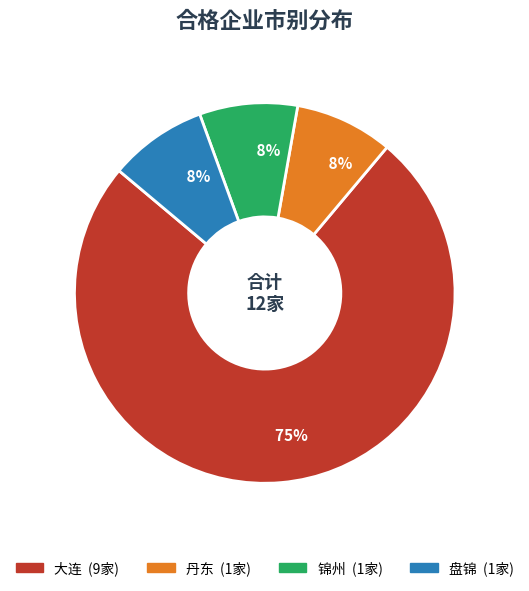

Which has a higher value, 盘锦 or 大连?

大连